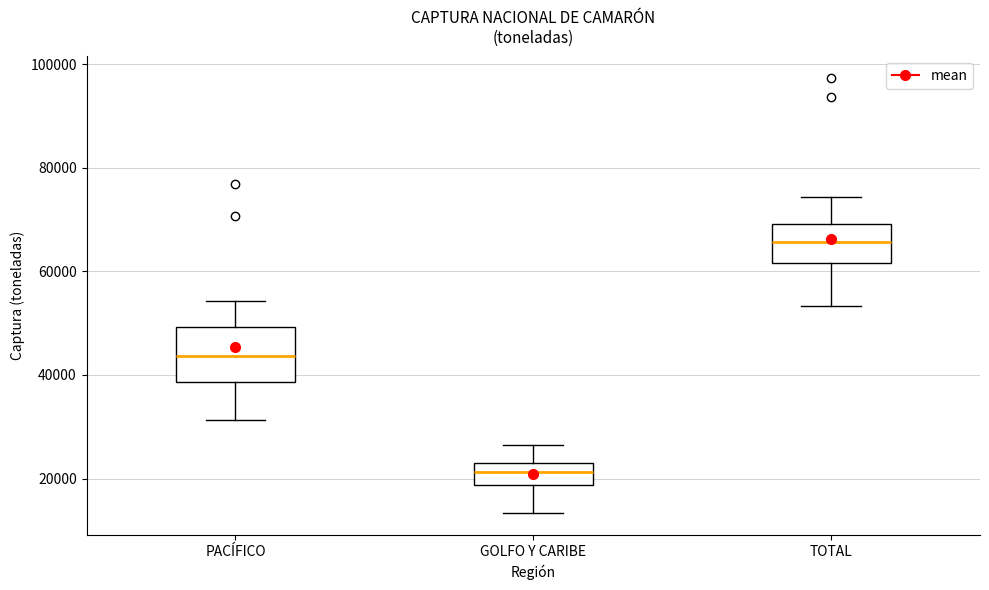

Which box has the lowest median line?

GOLFO Y CARIBE